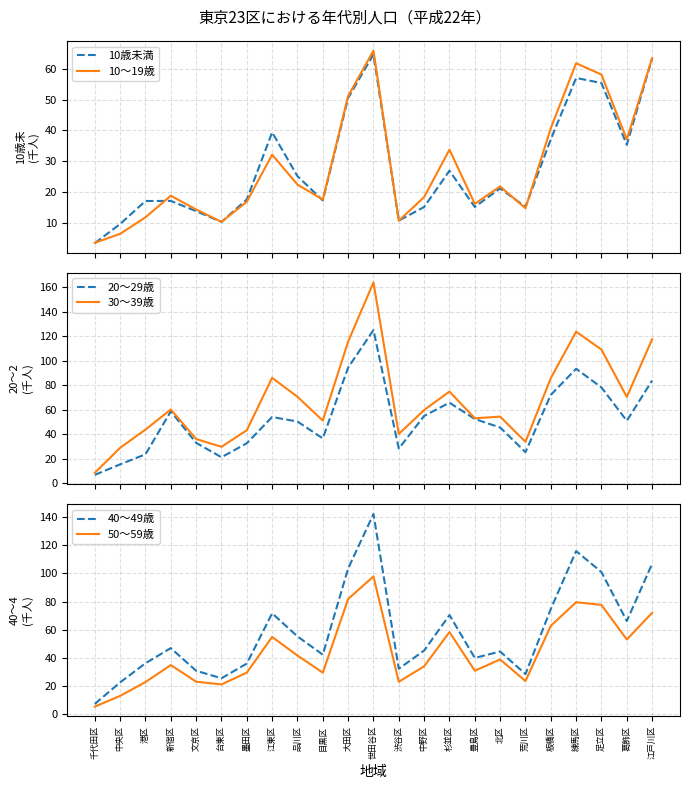

Reading right to left, extract all data points from this chart.

10歳未満: 63.4	35.3	55.4	57.0	37.1	15.1	21.1	15.1	26.9	15.1	10.6	64.7	50.5	17.2	25.1	39.3	17.5	10.2	13.7	17.1	17.0	9.5	3.3
10～19歳: 63.4	37.0	58.1	61.8	40.7	14.7	21.8	16.1	33.7	18.3	10.6	65.9	51.1	17.5	22.4	32.1	16.8	10.2	14.3	18.7	11.7	6.3	3.5
20～29歳: 83.8	51.0	78.2	93.4	72.1	25.4	45.5	52.4	65.8	54.9	28.3	125.0	94.4	36.6	50.4	54.1	32.6	21.2	33.0	58.7	23.6	15.4	6.9
30～39歳: 117.5	70.4	109.1	123.7	85.7	33.8	54.4	53.0	74.8	59.7	40.2	163.9	115.6	51.2	70.6	86.0	43.3	29.7	36.1	60.2	43.8	28.9	8.5
40～49歳: 106.8	66.2	100.9	115.8	74.7	28.5	44.6	40.0	70.4	45.2	32.4	142.1	103.5	42.3	55.3	71.7	36.0	25.6	30.9	47.0	36.2	22.7	7.4
50～59歳: 72.0	53.1	77.6	79.5	62.8	23.6	38.9	30.9	58.4	34.1	23.1	97.8	81.8	29.6	41.7	54.9	29.6	21.2	23.1	35.0	22.9	13.1	5.5